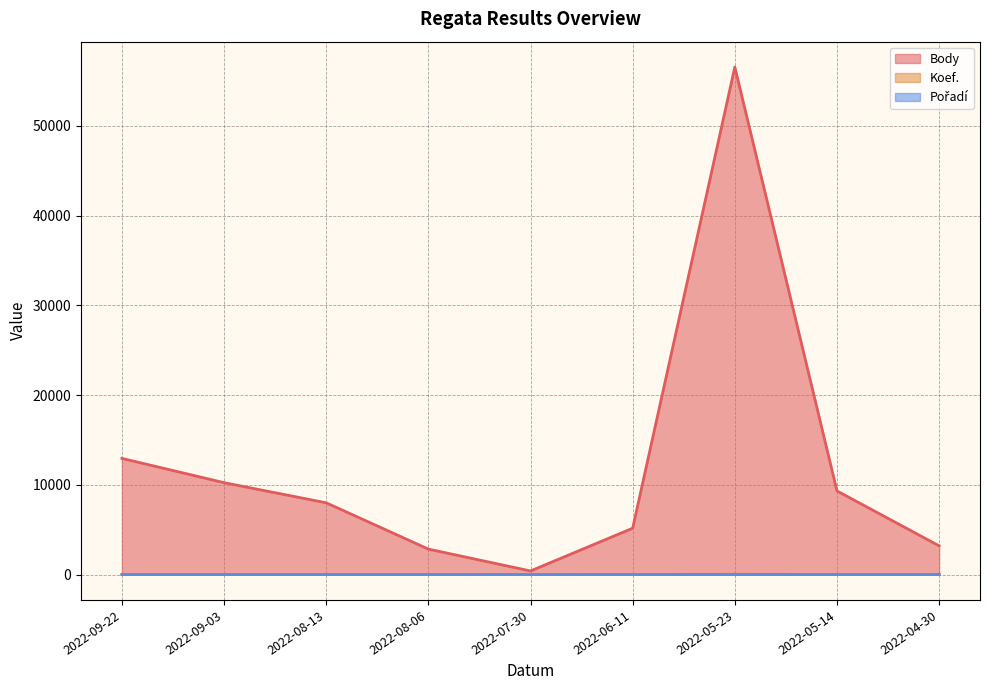

What is the spread (max minus min) of values at 2022-09-03?

10238